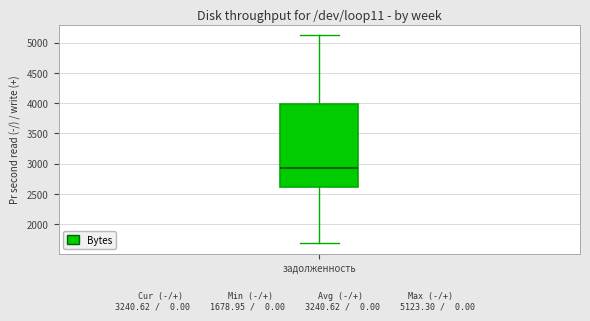

Read this box plot against the y-axis: the position of the median line, the range covered by the box, and the ends of both whiskers. The values are not printed on the chart, so give them approximately, as read against the axis.

median 2950, box 2600 to 4000, whiskers 1700 to 5100